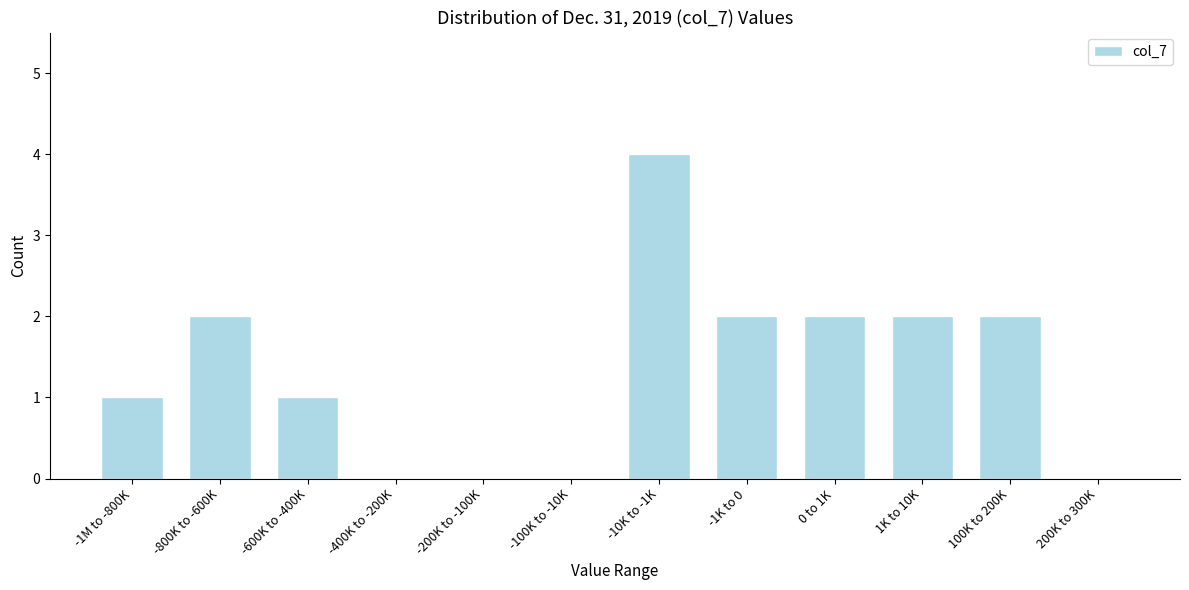

Reading left to right, what are all the values shown in this chart?

-1M to -800K=1	-800K to -600K=2	-600K to -400K=1	-400K to -200K=0	-200K to -100K=0	-100K to -10K=0	-10K to -1K=4	-1K to 0=2	0 to 1K=2	1K to 10K=2	100K to 200K=2	200K to 300K=0